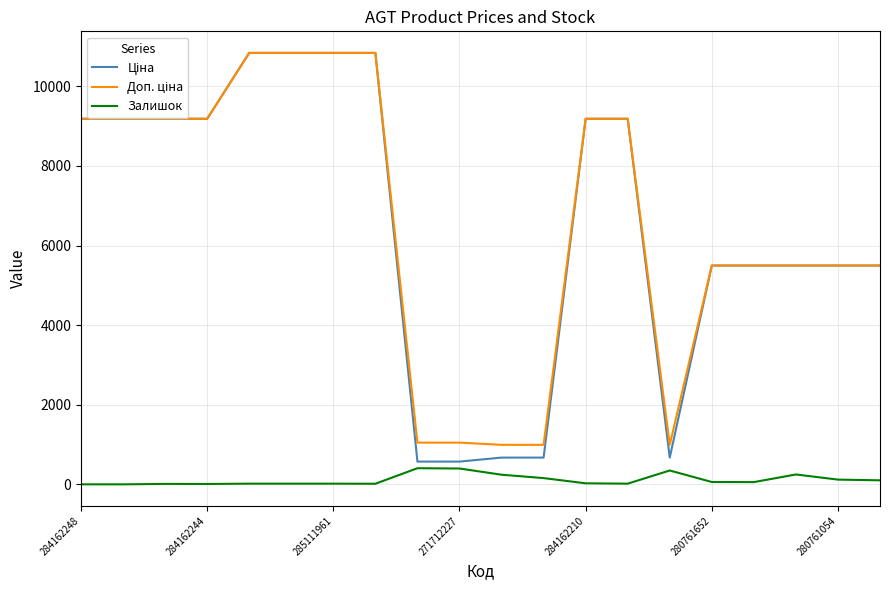

Is this an area chart (filled region under the line)?

No